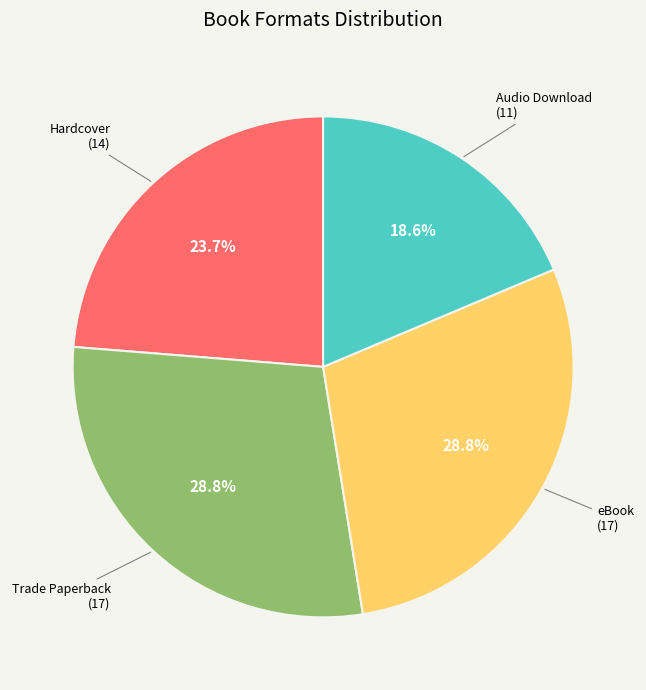

Is there a majority slice in this chart?

No